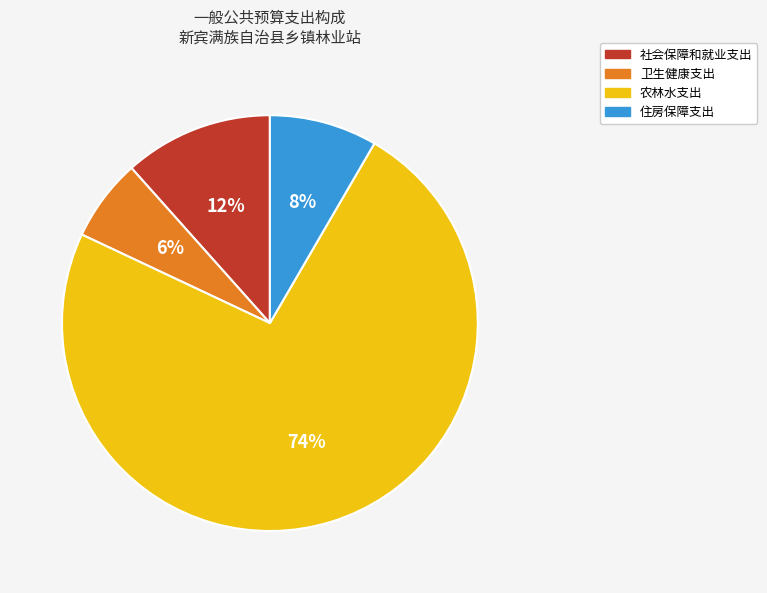

To the nearest percent, what is the combined percentage of 住房保障支出 and 农林水支出?

82%